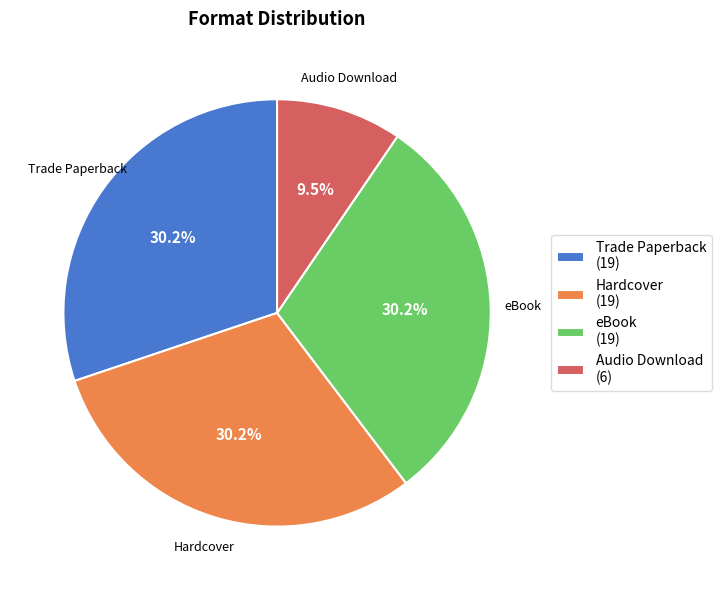

To the nearest percent, what is the average slice percentage?

25%